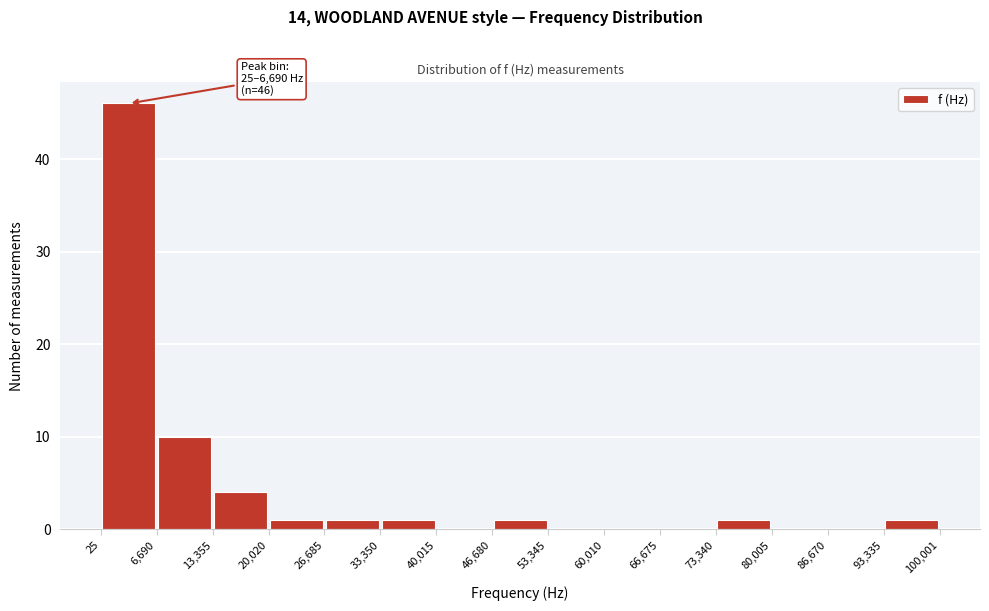

Over which range of the x-axis is the bar tallest?

25 to 6,690